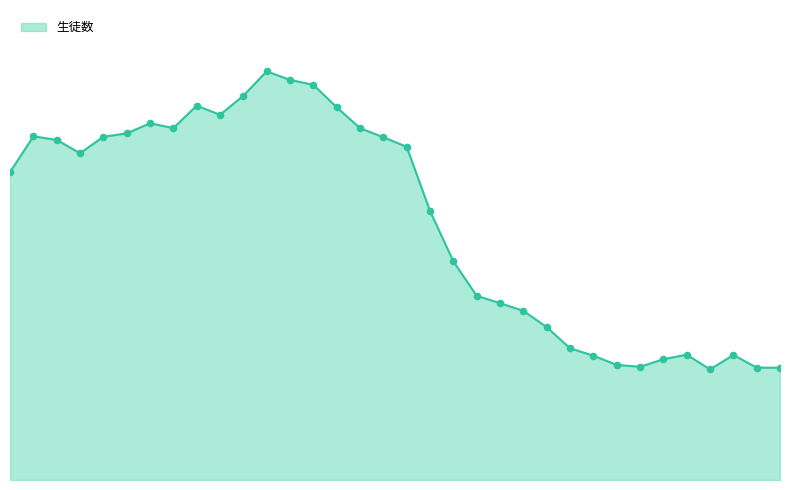

At which category is the sum across all series the highest?

11